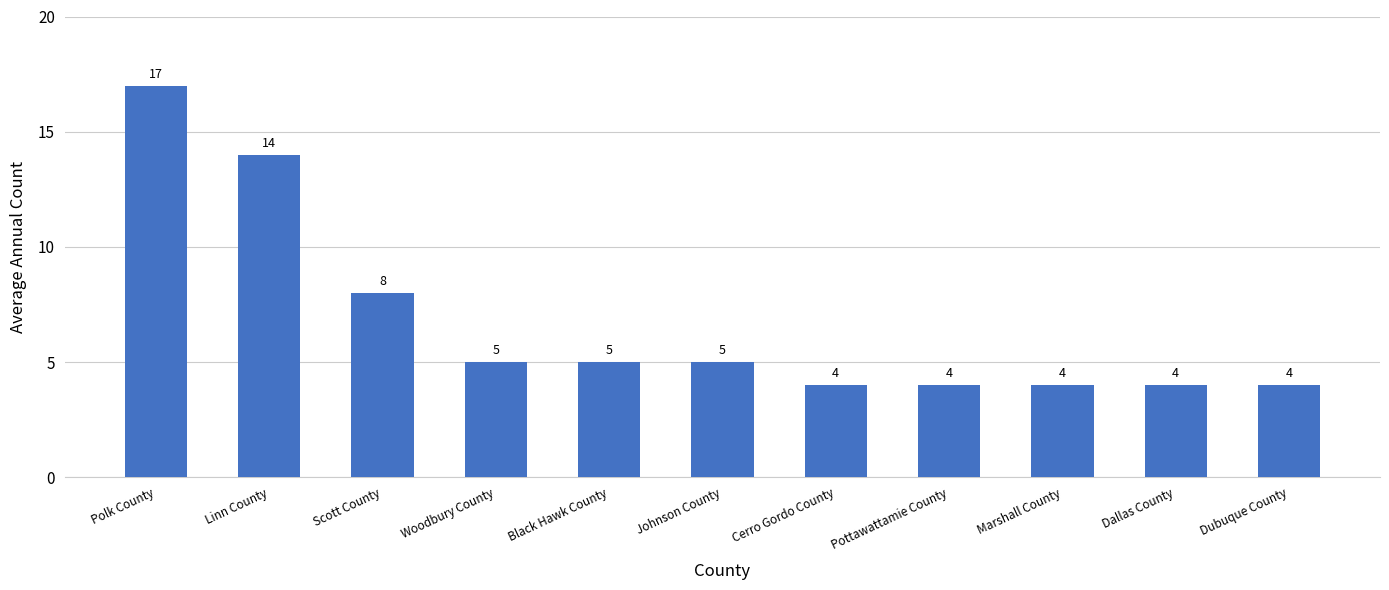

What is the label of the 2nd bar from the right?

Dallas County